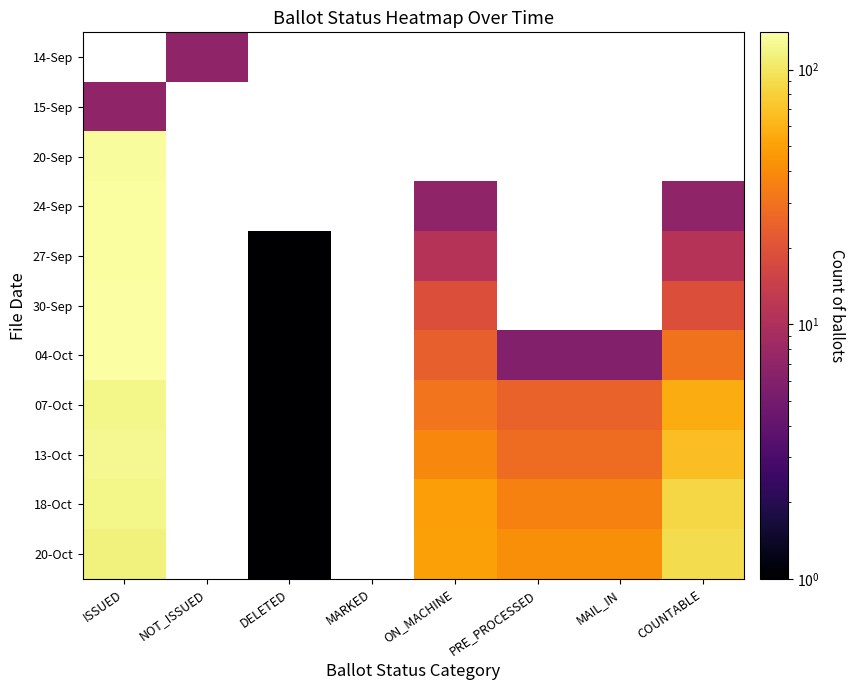

How many positive values does the 30-Sep series have?

4